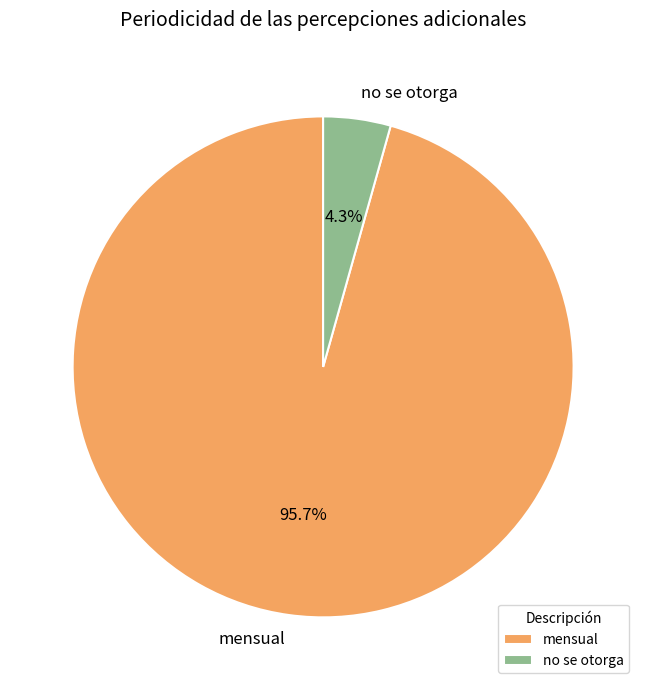

Is the sum of no se otorga and mensual greater than half?

Yes